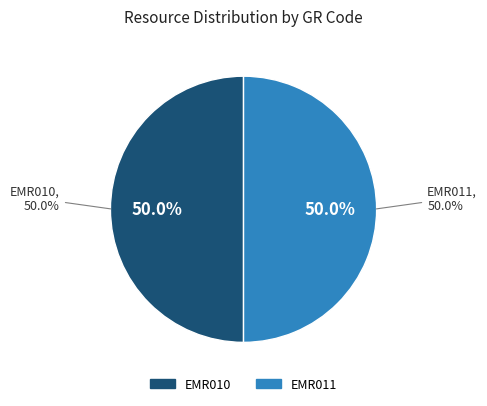

Count the number of slices in the pie.

2